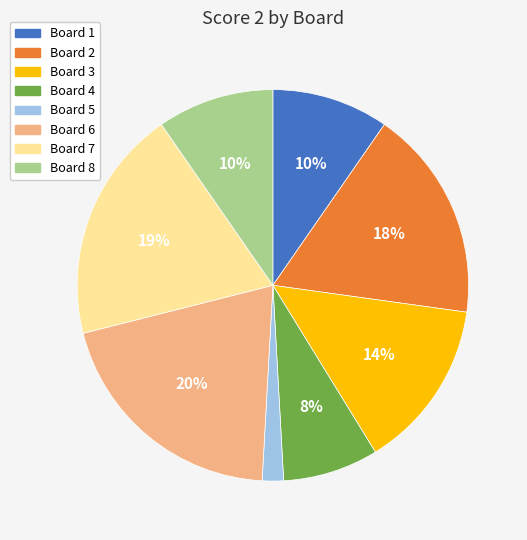

To the nearest percent, what is the average slice percentage?

12%